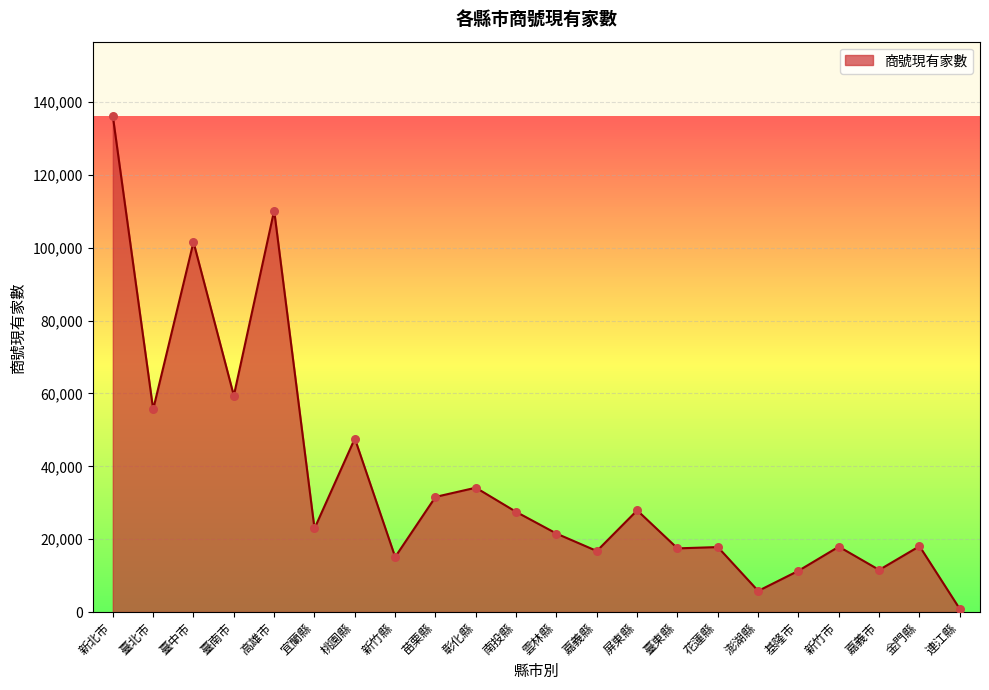

Which has a higher value, 基隆市 or 高雄市?

高雄市